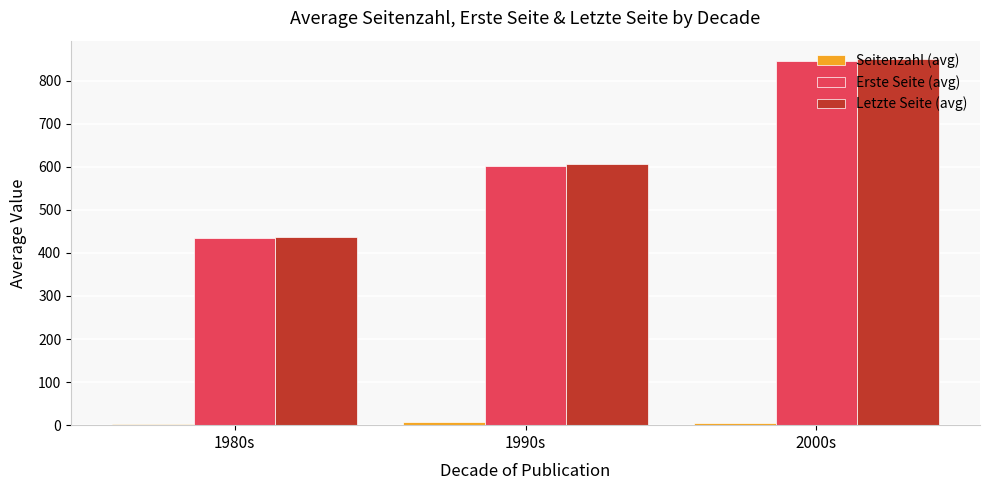

What is the difference between the maximum and minimum values in the Letzte Seite (avg) series?

412.4